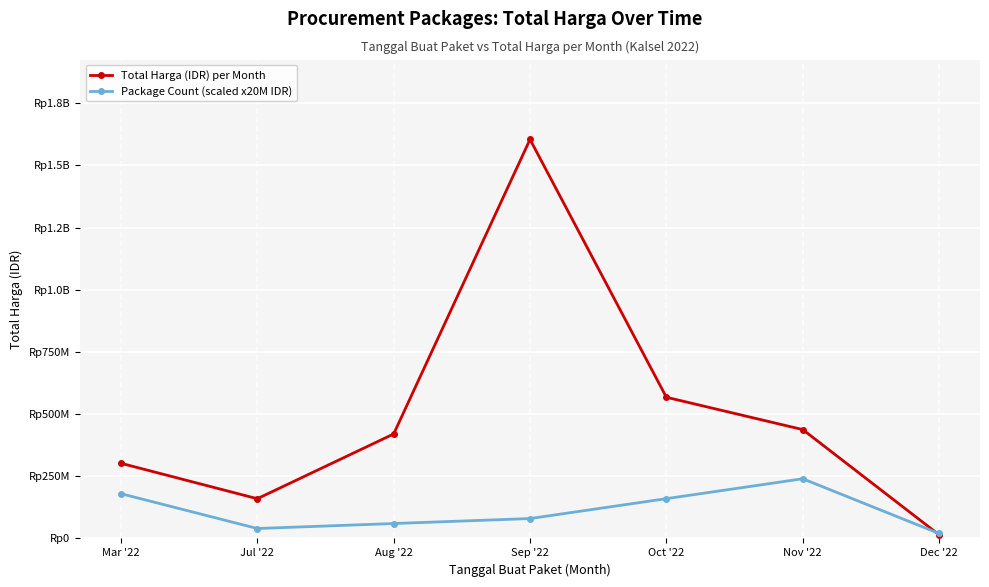

Is it true that Total Harga (IDR) per Month equals 261750721 at Nov '22?

False